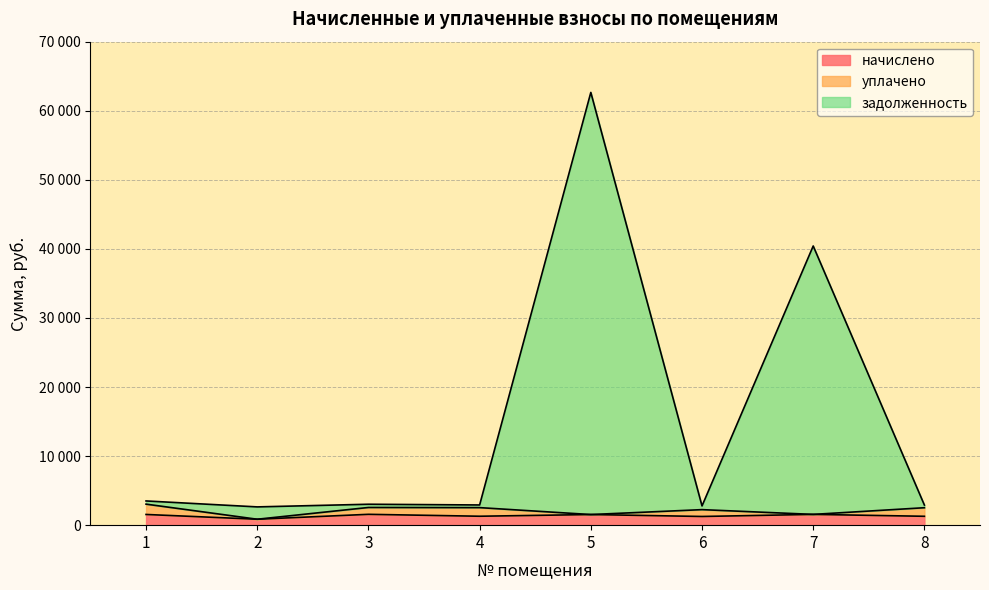

What are all the series names shown in the legend?

начислено, уплачено, задолженность